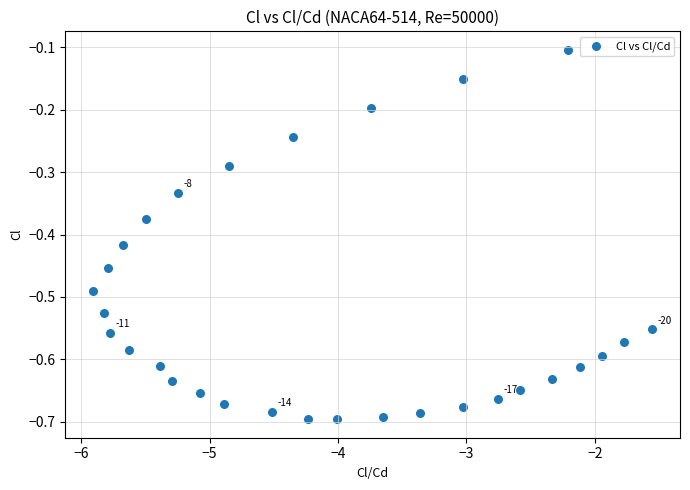

What is the range of Y values (max minus min)?

0.6